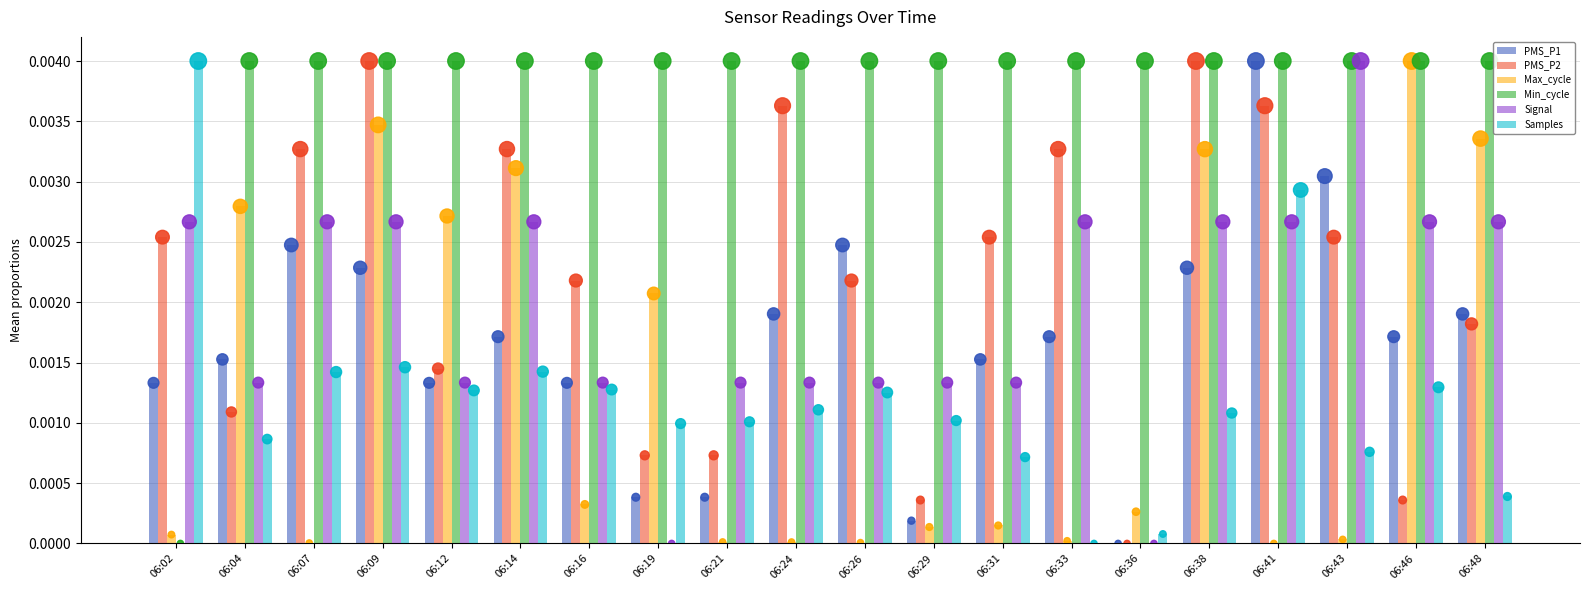

At how many categories does at least one series exceed 0?

20